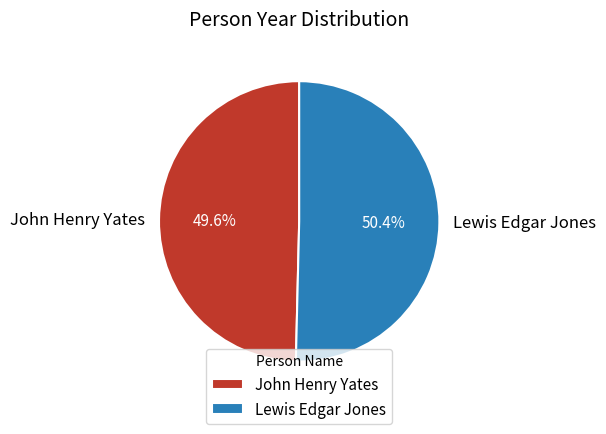

To the nearest percent, what portion does John Henry Yates represent?

50%